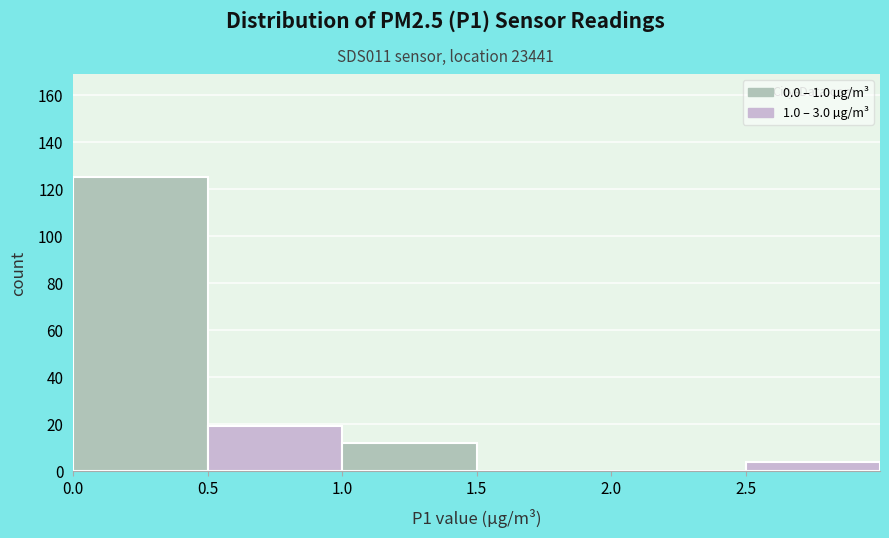

Over which range of the x-axis is the bar tallest?

0.0 to 0.5